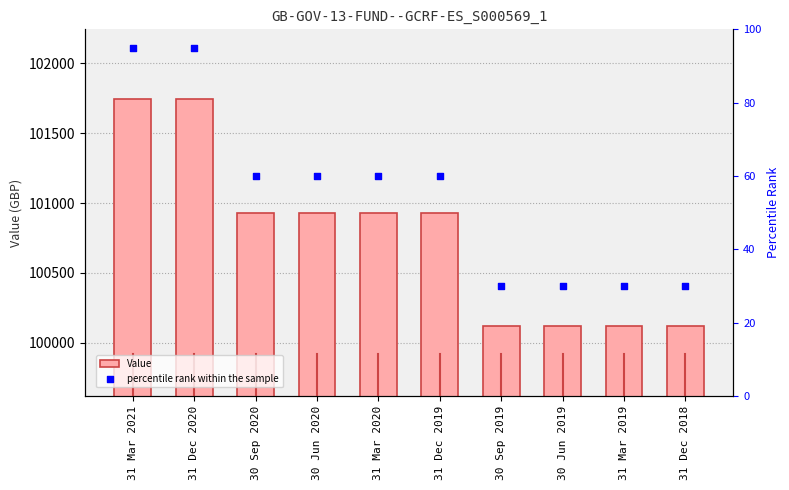

Which series reaches the minimum Y coordinate?

percentile rank within the sample